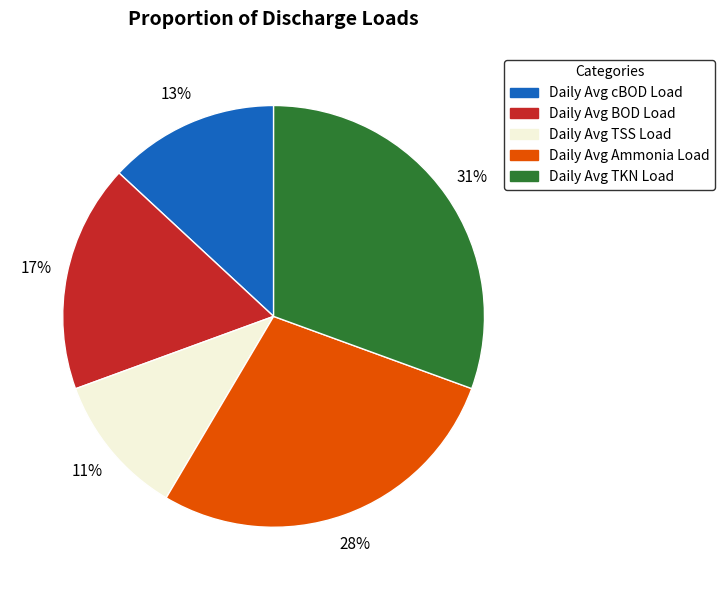

To the nearest percent, what percentage of the pie is Daily Avg BOD Load?

17%